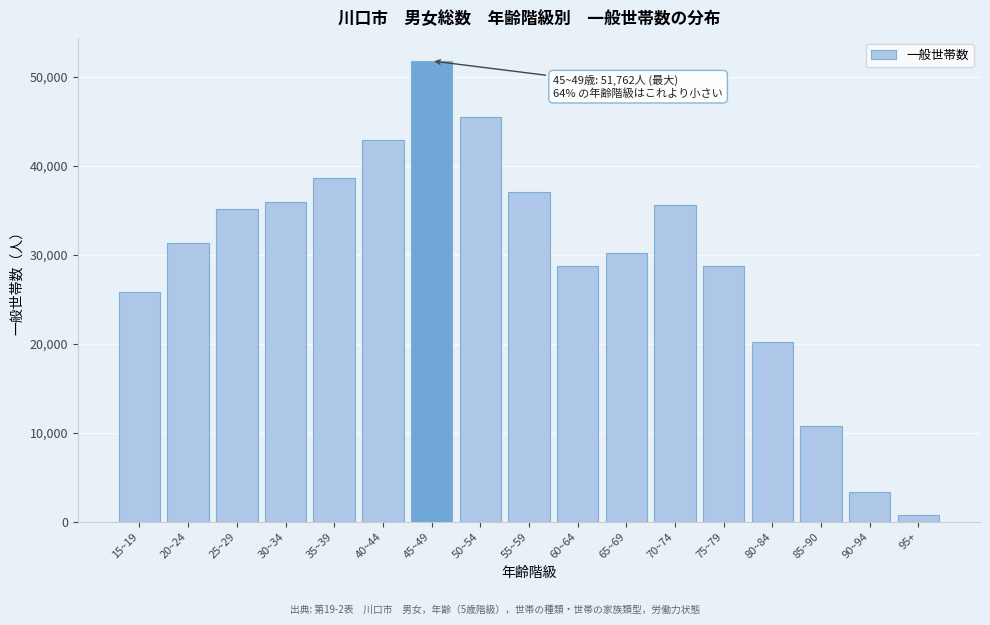

What is the difference between the maximum and minimum values?

51015